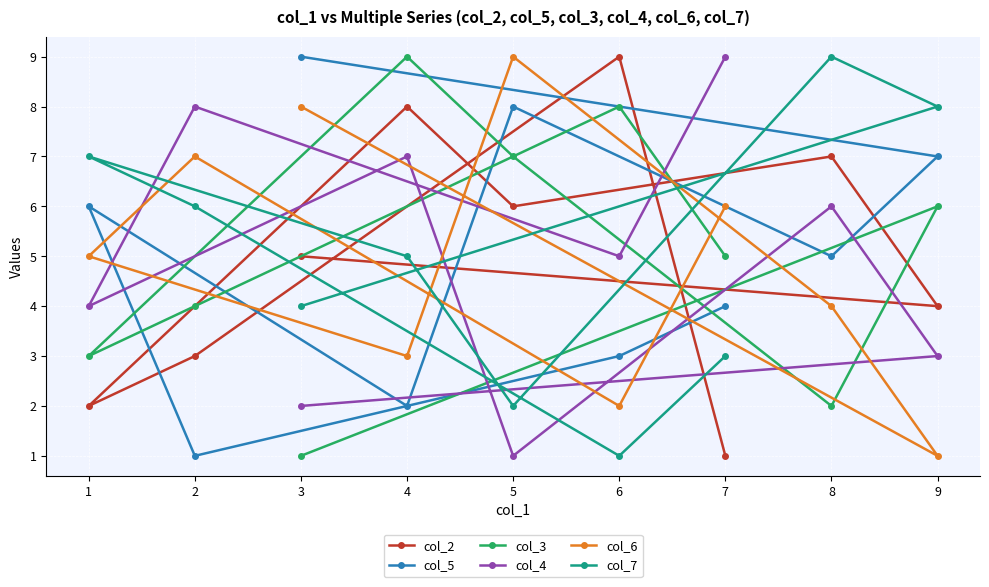

Reading left to right, transcribe all the data shown in this chart.

col_2: 1=2	2=3	3=5	4=8	5=6	6=9	7=1	8=7	9=4
col_5: 1=6	2=1	3=9	4=2	5=8	6=3	7=4	8=5	9=7
col_3: 1=3	2=4	3=1	4=9	5=7	6=8	7=5	8=2	9=6
col_4: 1=4	2=8	3=2	4=7	5=1	6=5	7=9	8=6	9=3
col_6: 1=5	2=7	3=8	4=3	5=9	6=2	7=6	8=4	9=1
col_7: 1=7	2=6	3=4	4=5	5=2	6=1	7=3	8=9	9=8